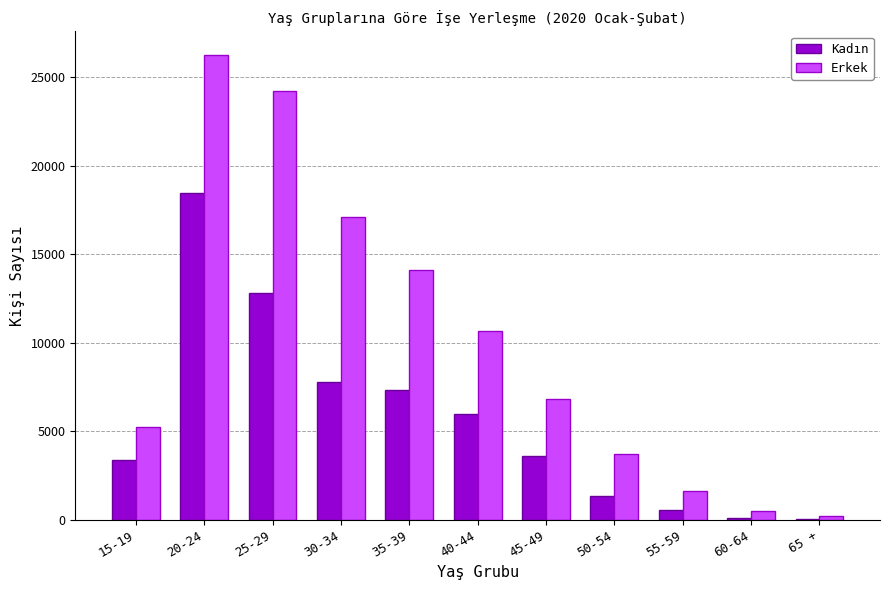

Which series has the largest total across all categories?

Erkek